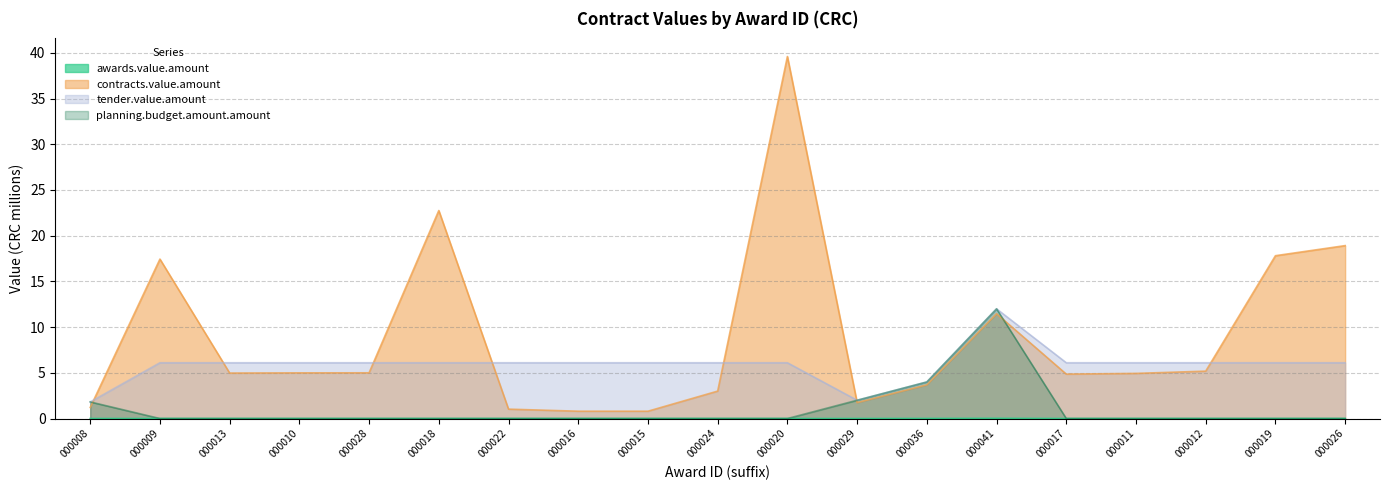

What is the label of the 5th point from the left?

000028